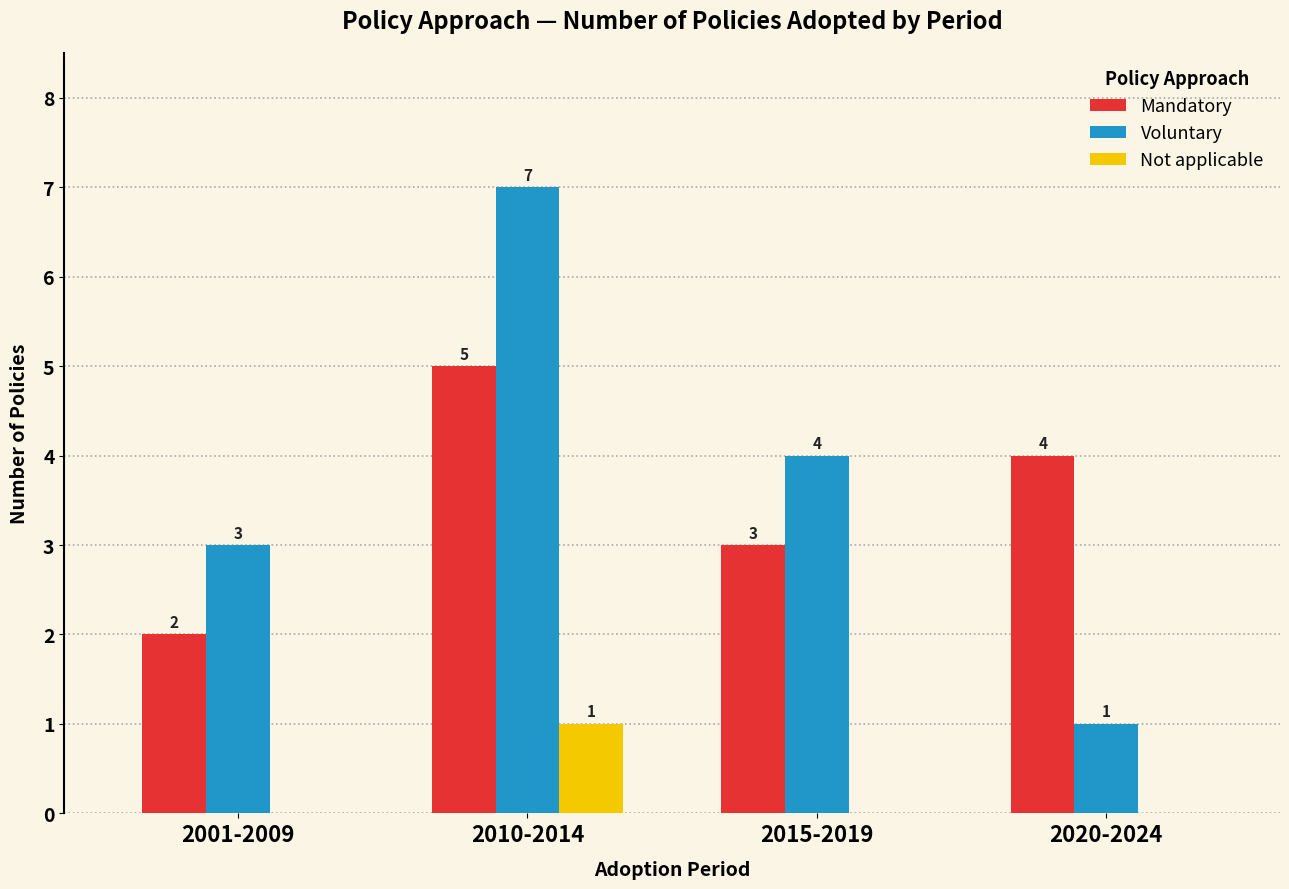

The value of Mandatory at 2020-2024 is 4. True or false?

True